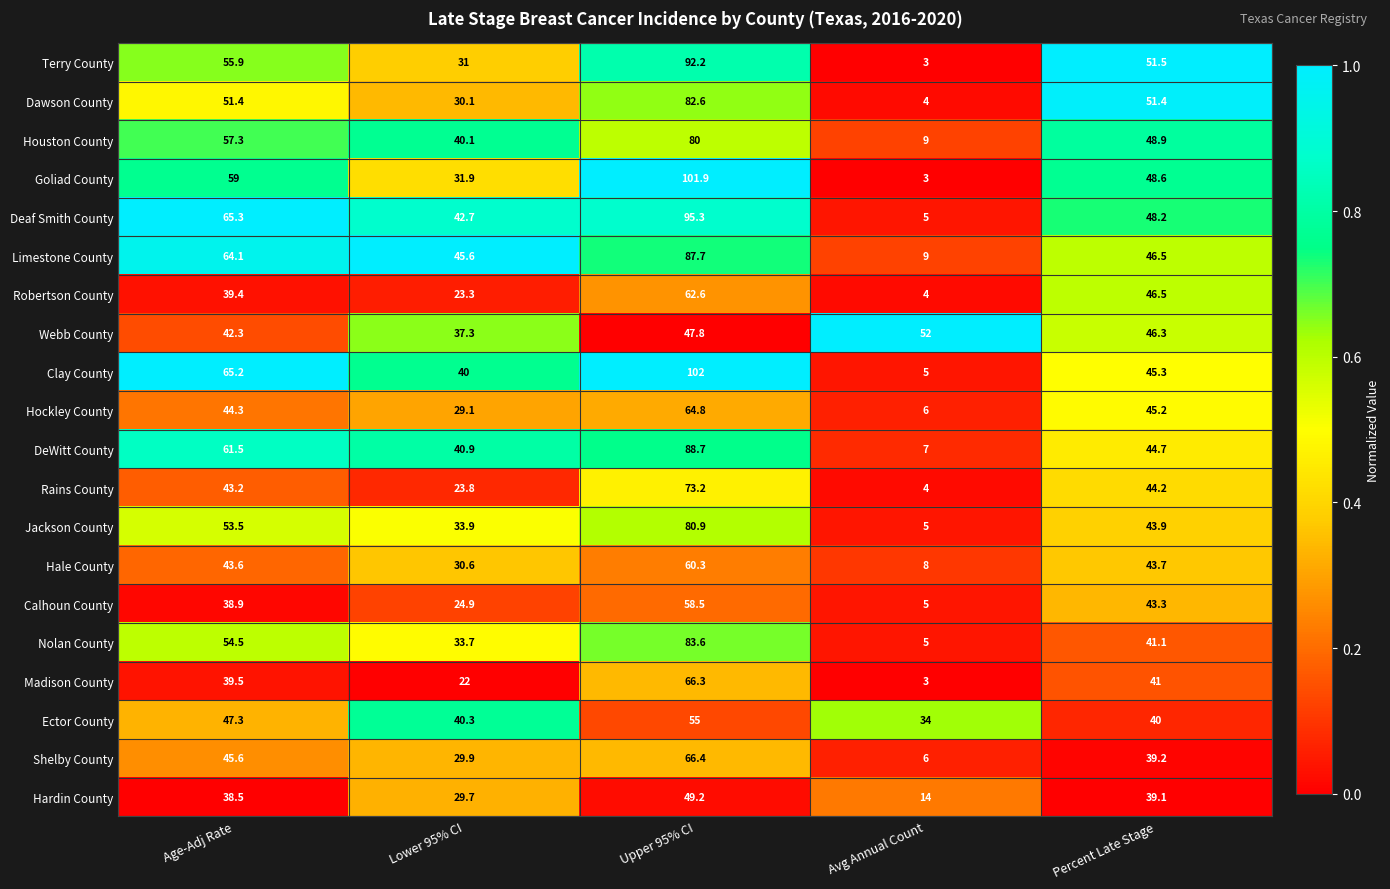

At Age-Adj Rate, list the series in order from smallest to largest.

Hardin County, Calhoun County, Robertson County, Madison County, Webb County, Rains County, Hale County, Hockley County, Shelby County, Ector County, Dawson County, Jackson County, Nolan County, Terry County, Houston County, Goliad County, DeWitt County, Limestone County, Clay County, Deaf Smith County